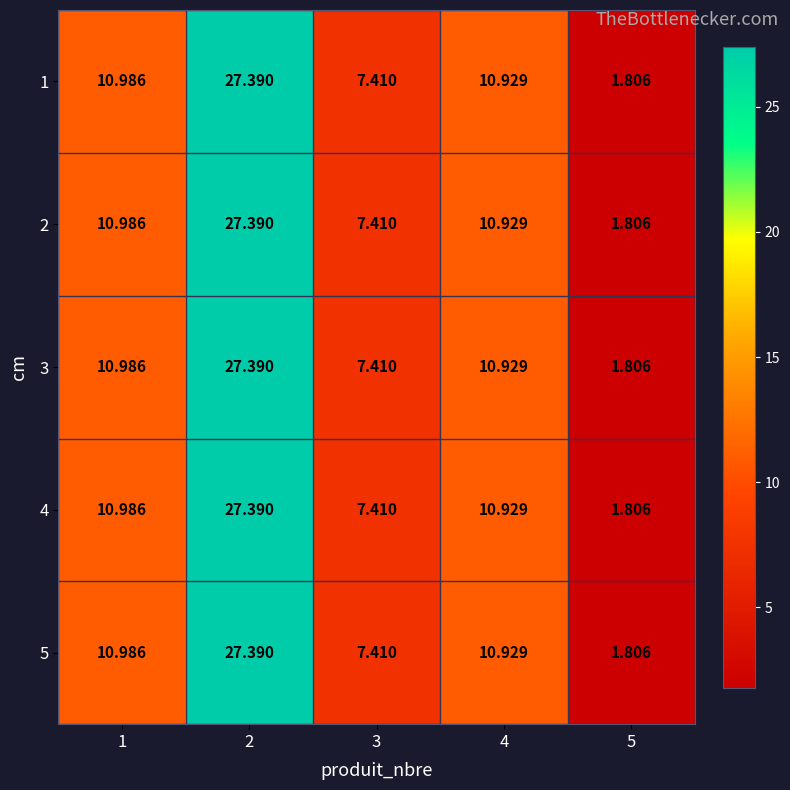

Which has a higher value, 3 or 1?

1